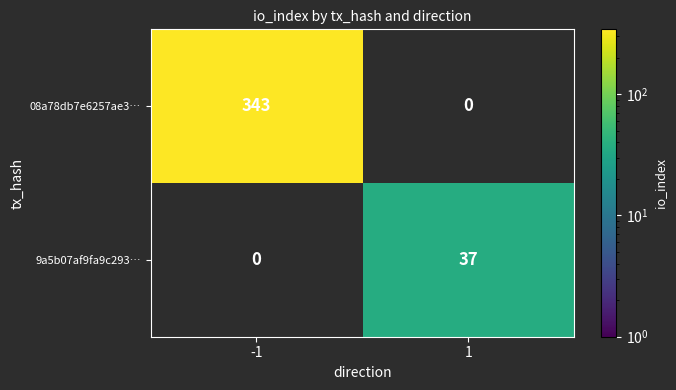

The 08a78db7e6257ae3… series shows 563.1 at -1. True or false?

False